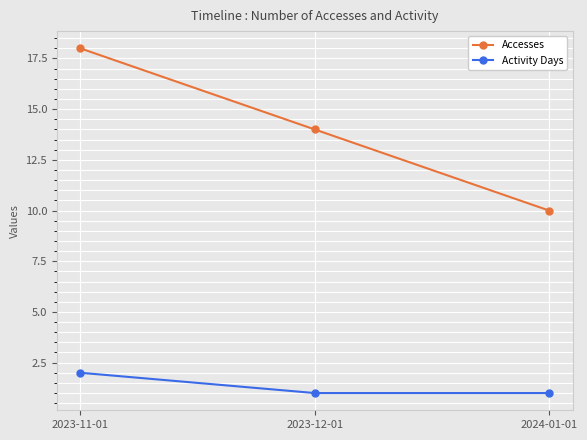

Which series has the widest spread of values?

Accesses